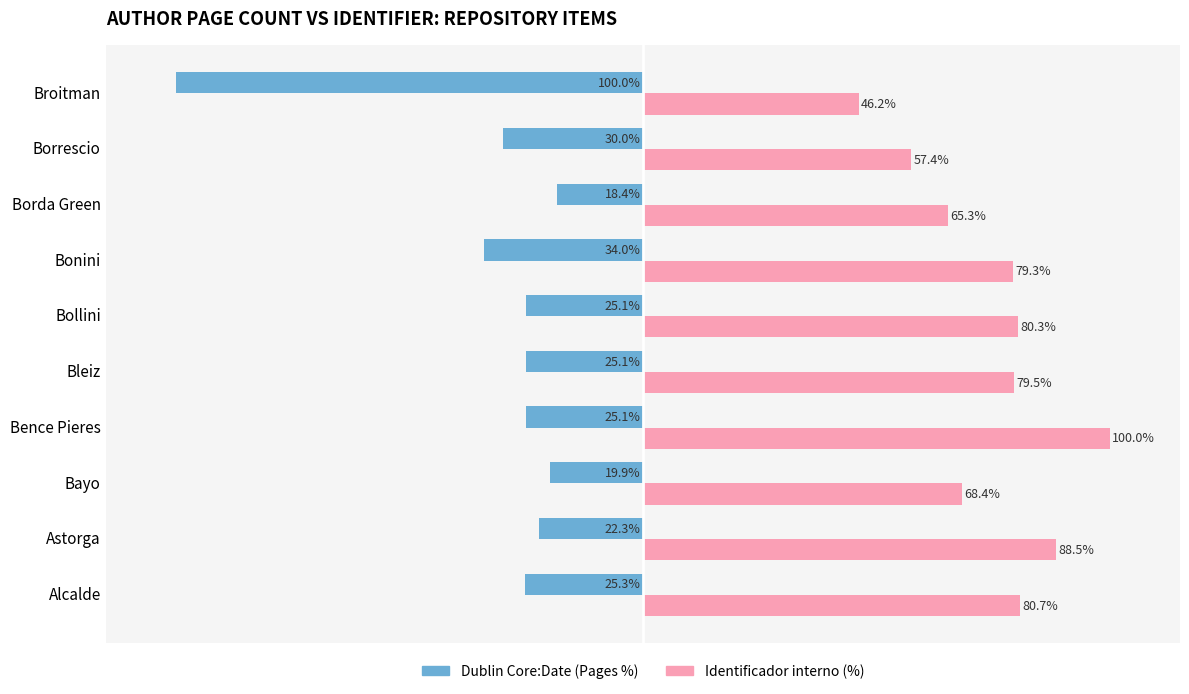

Which series changed the most between Astorga and Broitman?

Dublin Core:Date (Pages %)